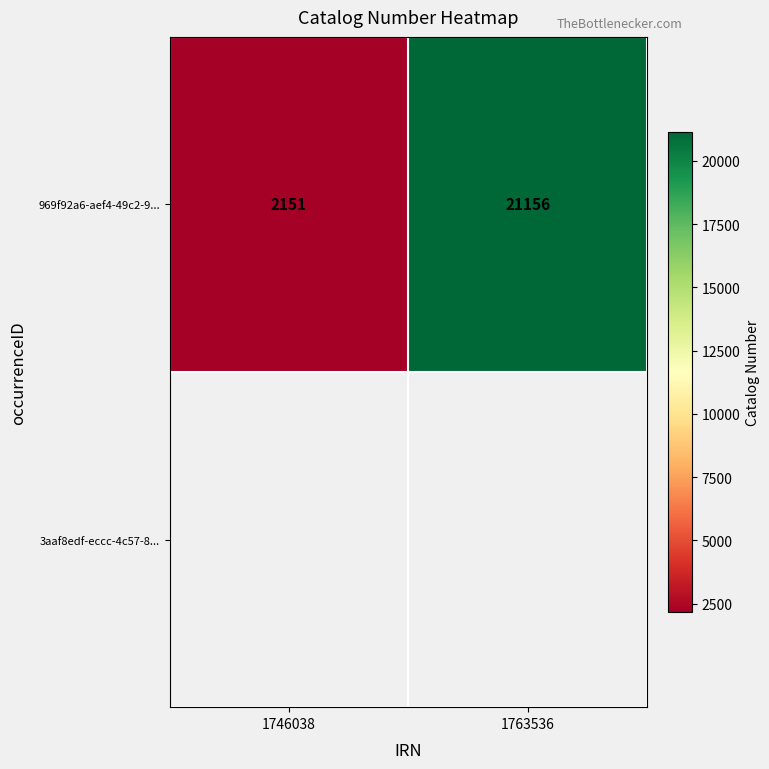

List the labels in order of 969f92a6-aef4-49c2-9... value, smallest first.

1746038, 1763536